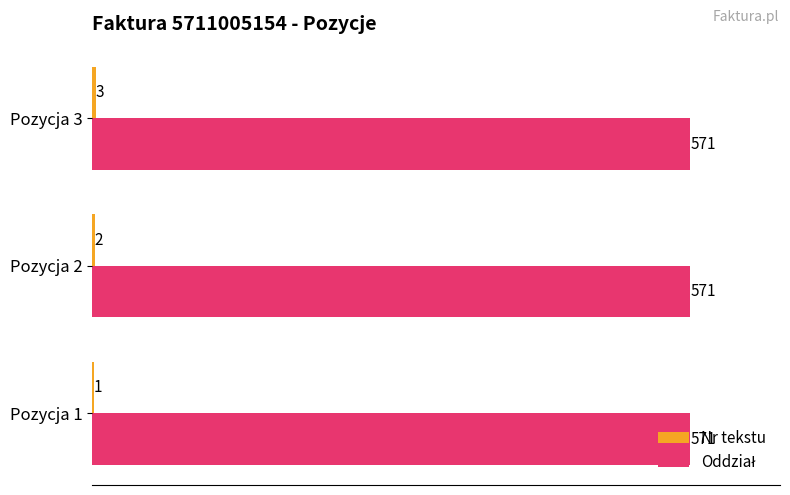

What is the total value across all series at Pozycja 1?

572